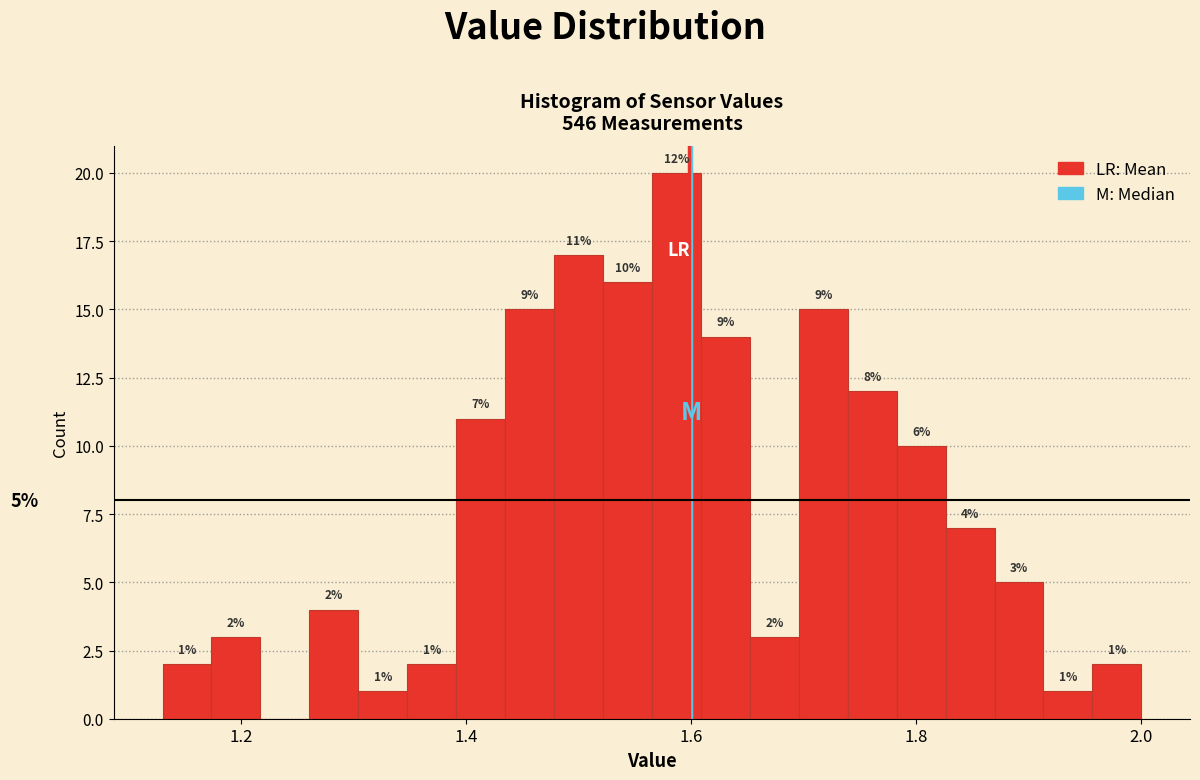

Read against the x-axis, roughly where is the centre of the tallest bar?

1.58